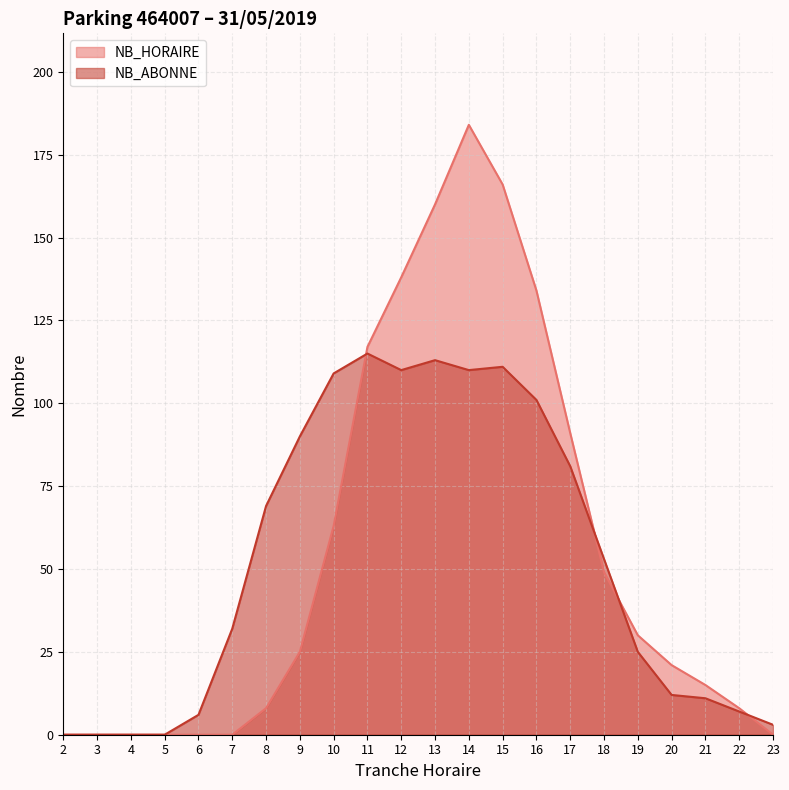

At how many categories does at least one series exceed 138?

3